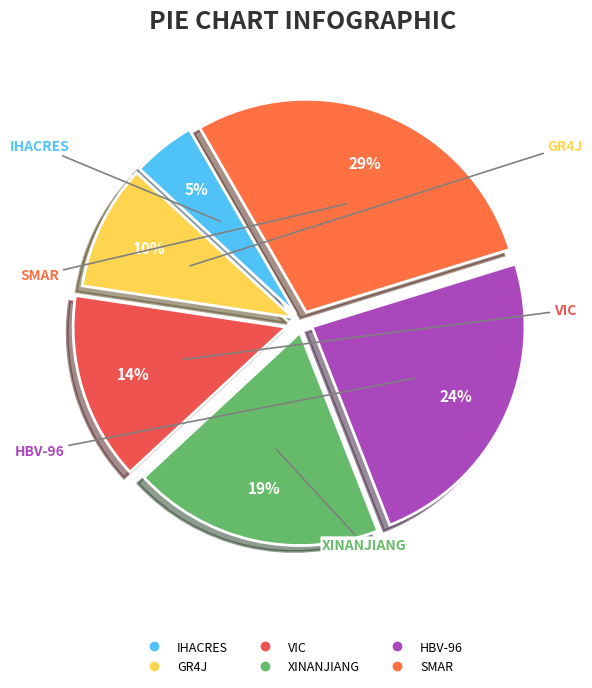

Which has a higher value, GR4J or SMAR?

SMAR